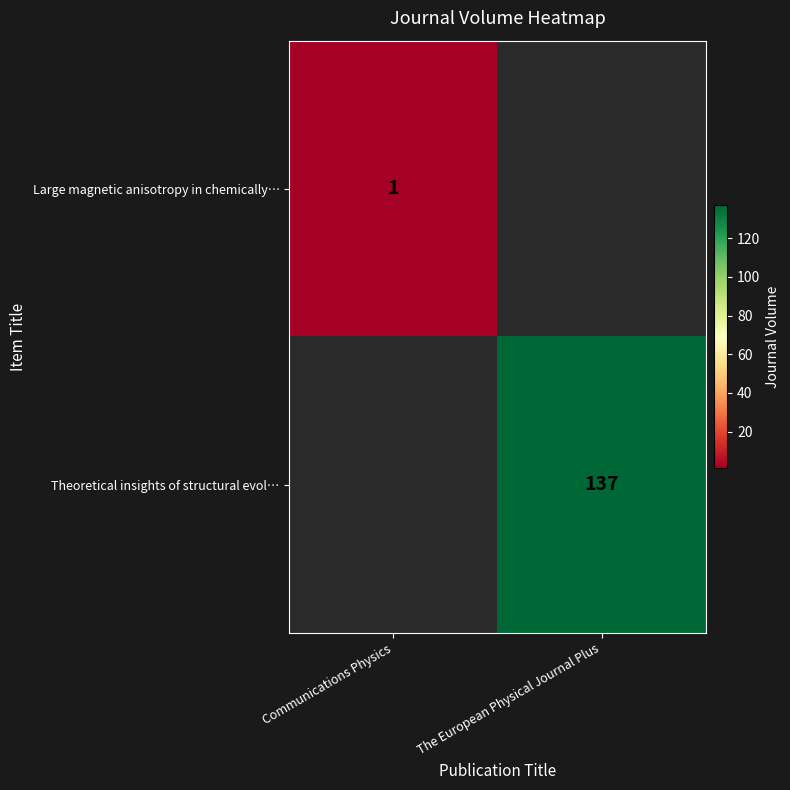

The value of Large magnetic anisotropy in chemically… at Communications Physics is 1. True or false?

True